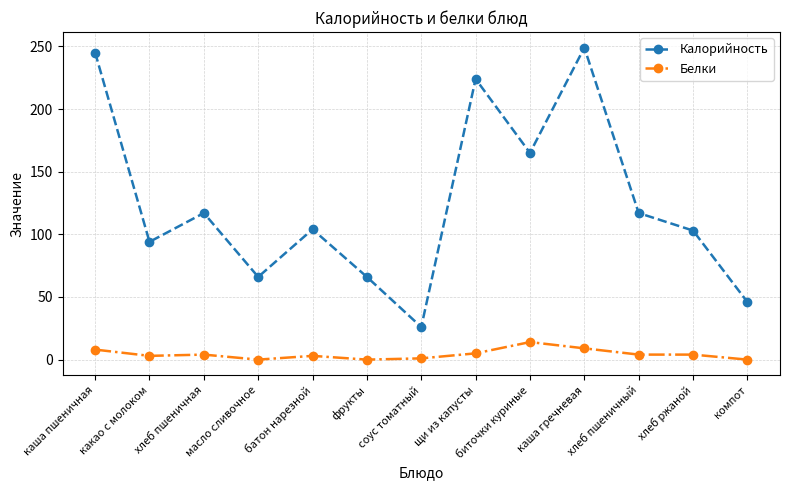

What is the sum of all Калорийность values?

1622